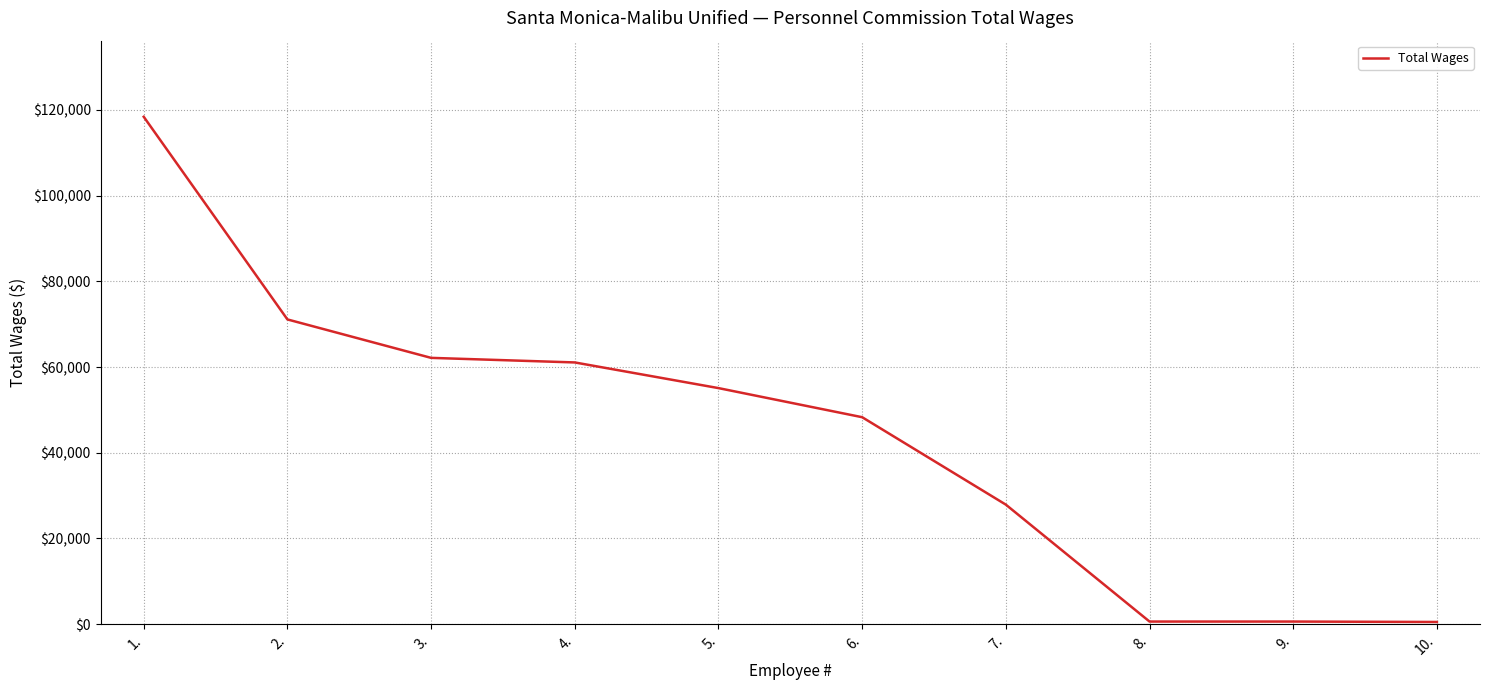

What is the difference between the maximum and minimum values?

117923